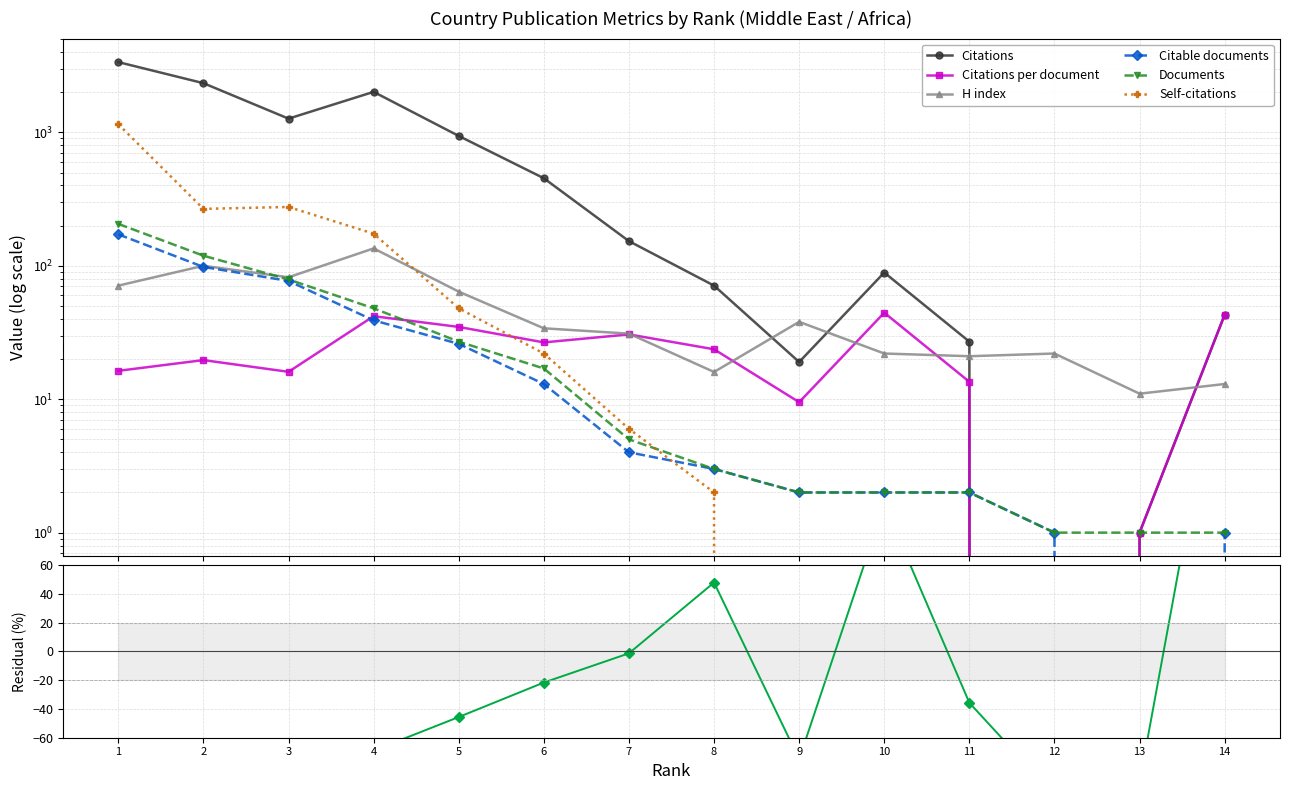

How many intersections are there between Citable documents and Citations?

2